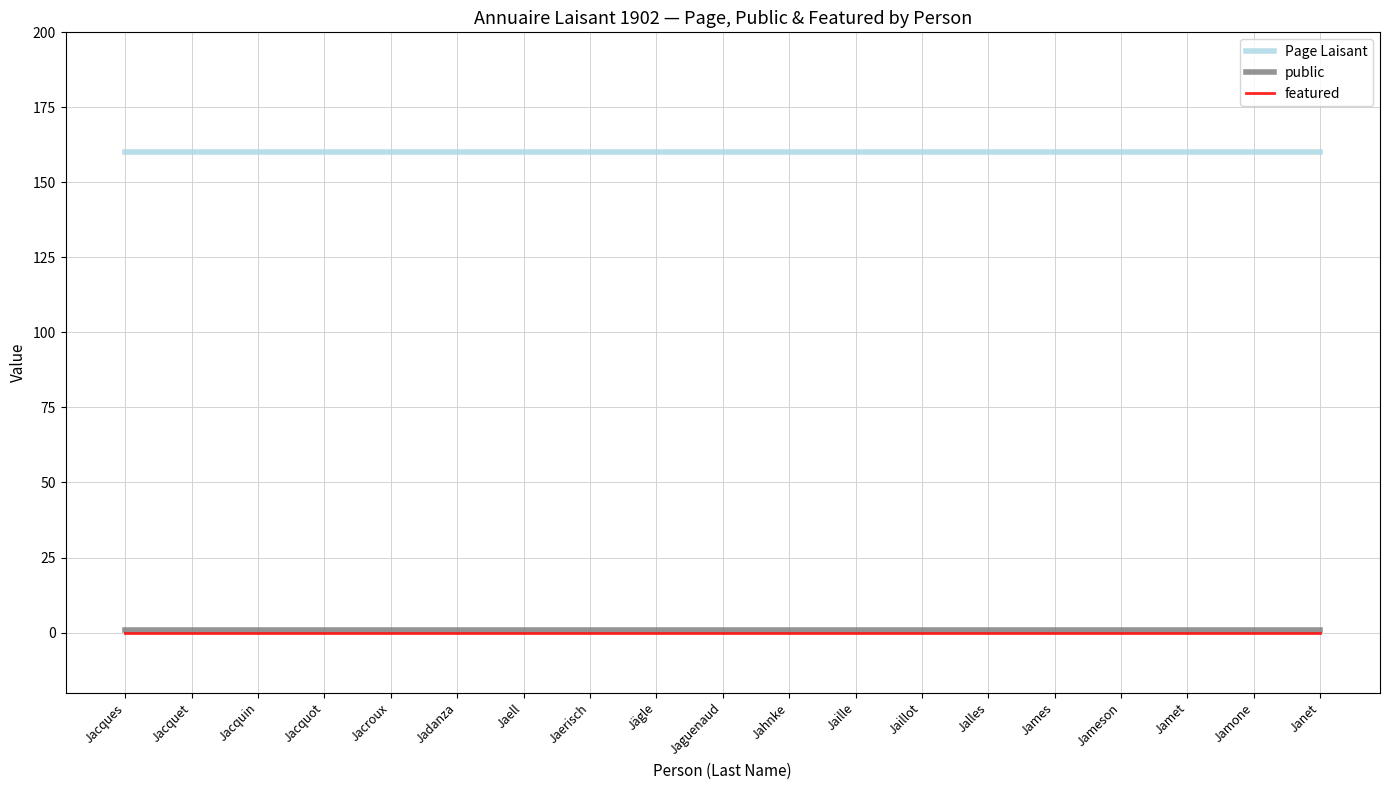

Count the number of categories in the chart.

19